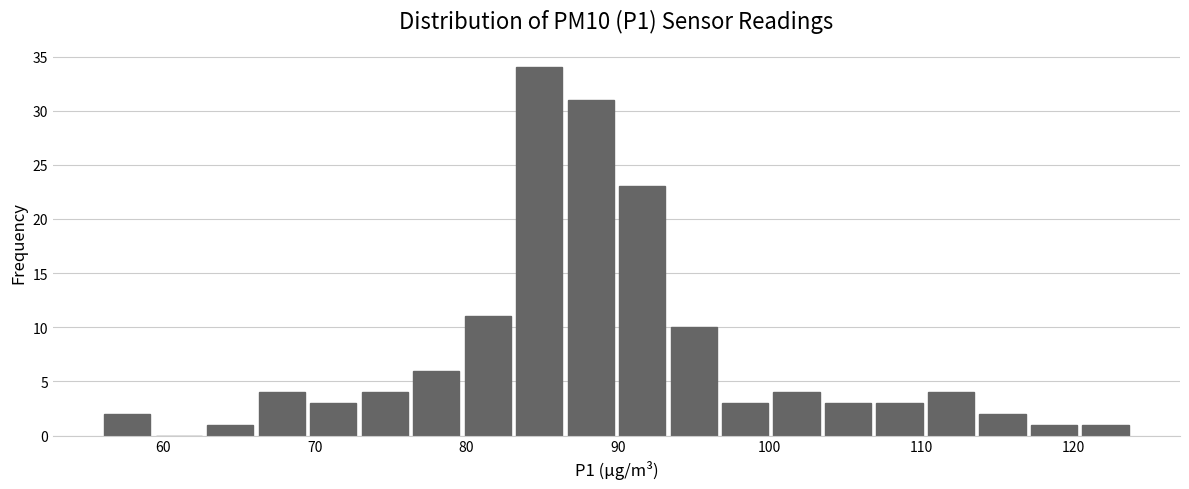

Read against the x-axis, roughly where is the centre of the tallest bar?

85